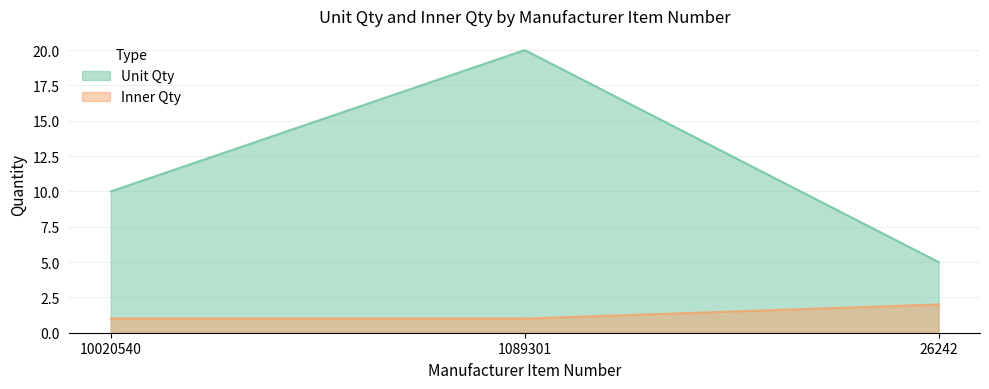

Rank the categories by Inner Qty value from lowest to highest.

10020540, 1089301, 26242